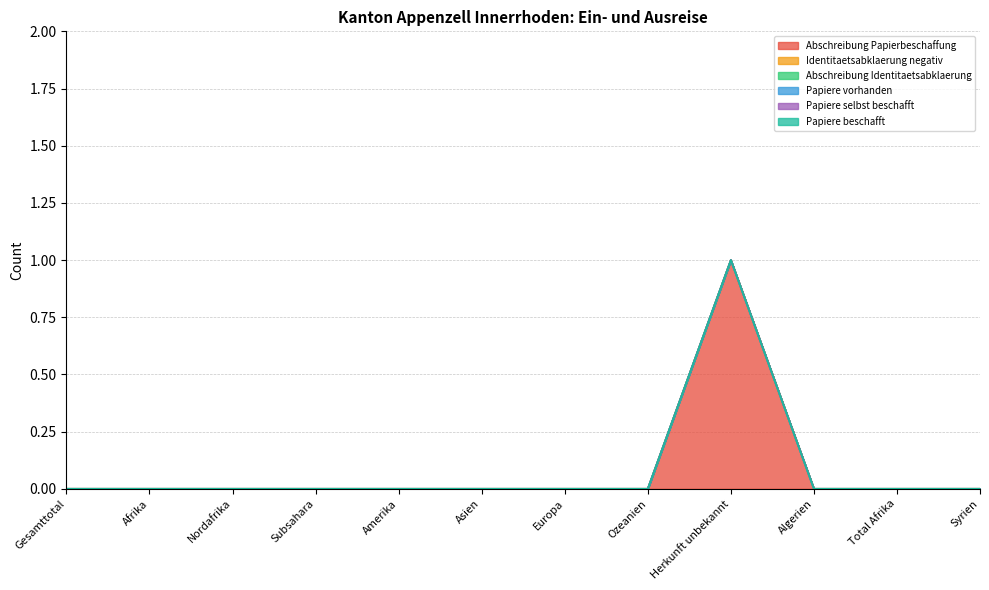

What is the maximum value shown in the chart?

1